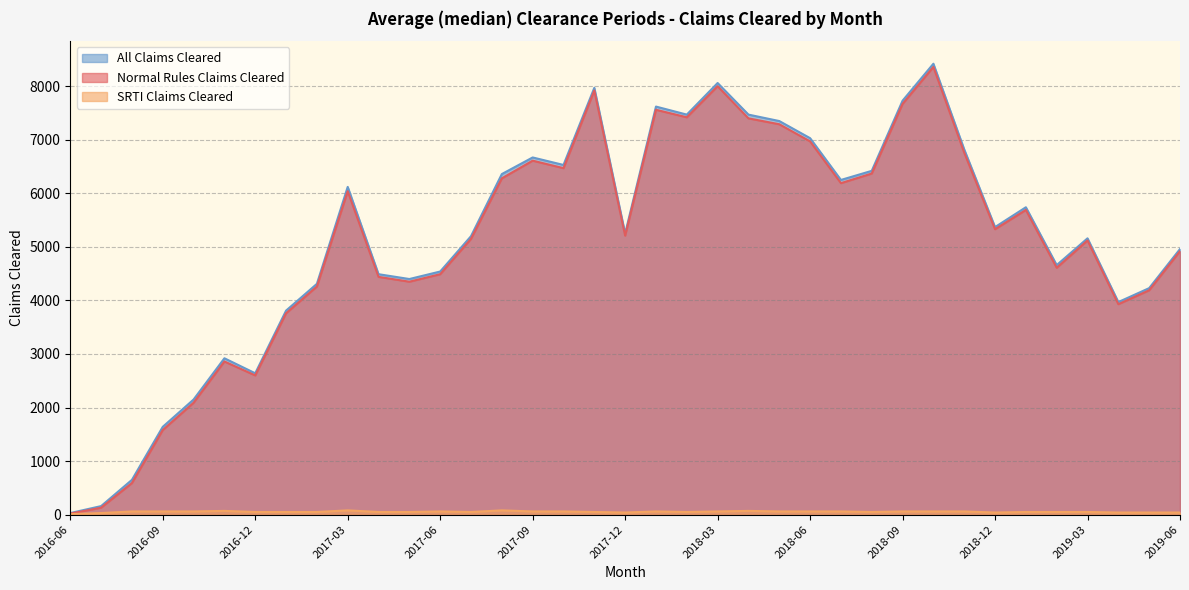

The value of All Claims Cleared at 2018-12 is 1643. True or false?

False